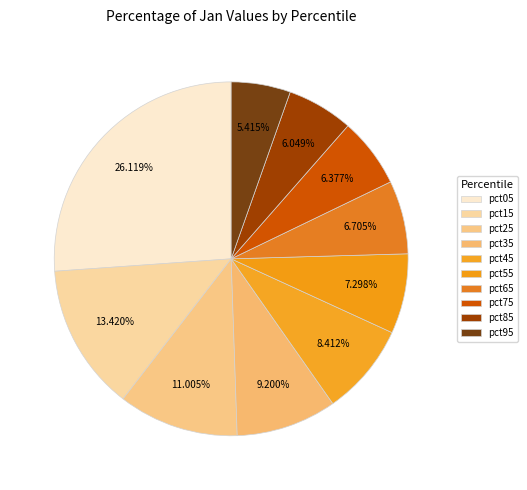

Is pct55 the majority of the pie?

No